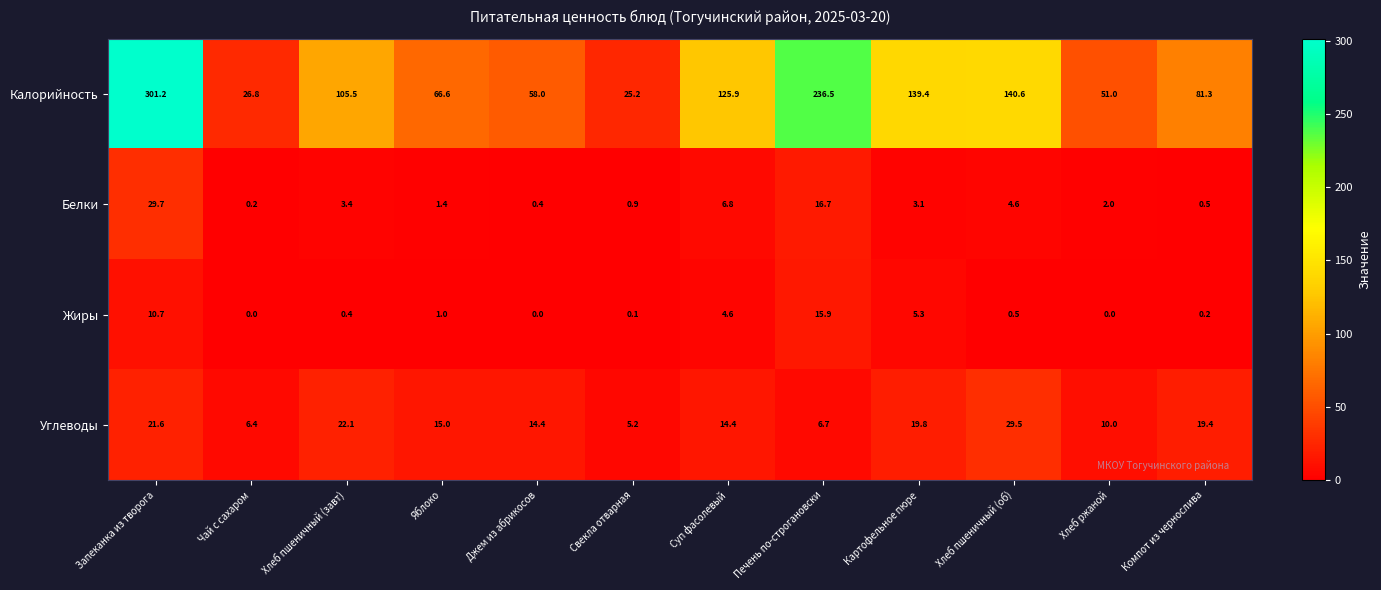

Read the Белки value at Свекла отварная.

0.9